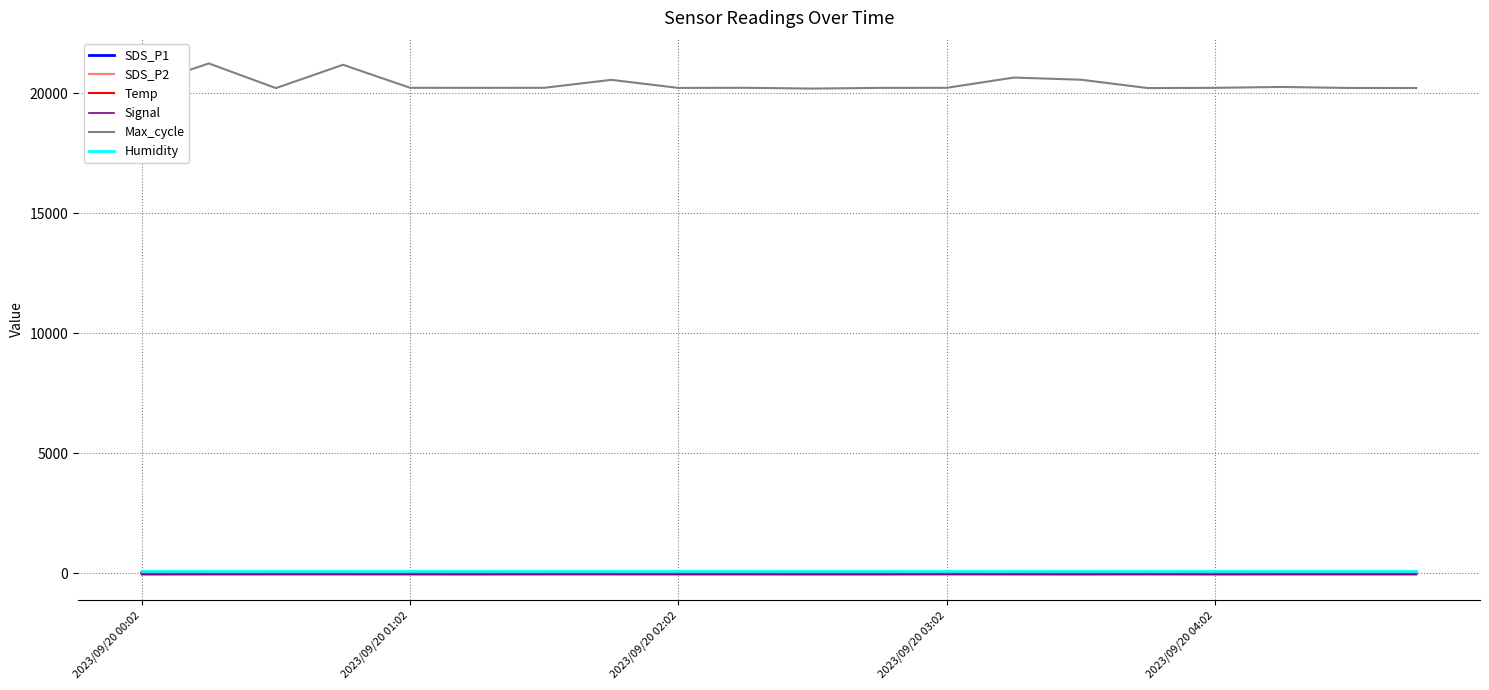

Which series has the largest range (max minus min)?

Max_cycle